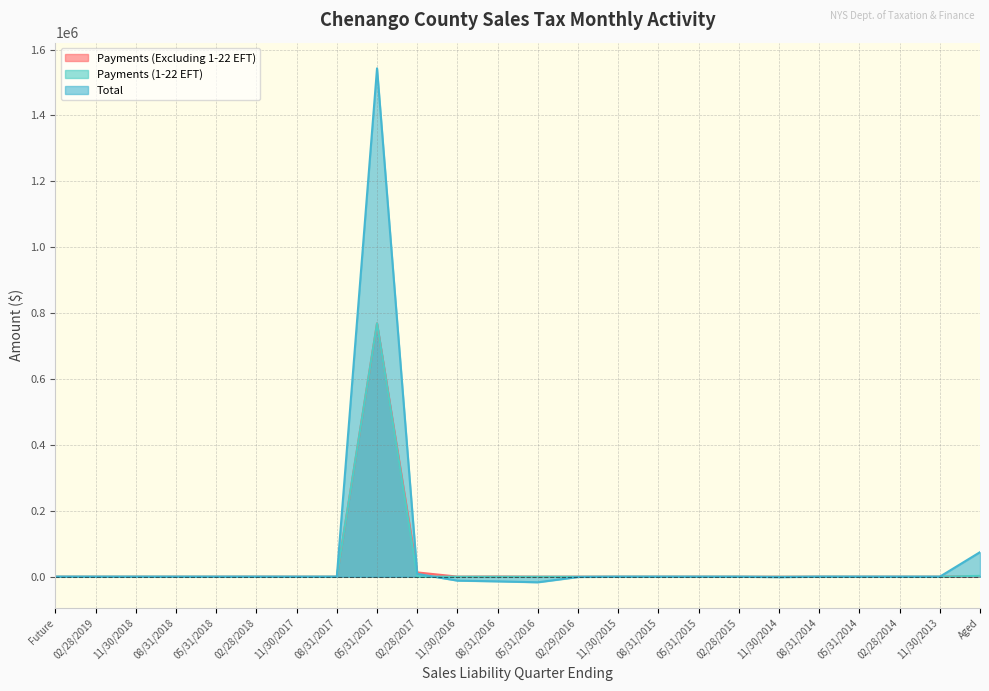

What is the label of the 9th point from the right?

08/31/2015